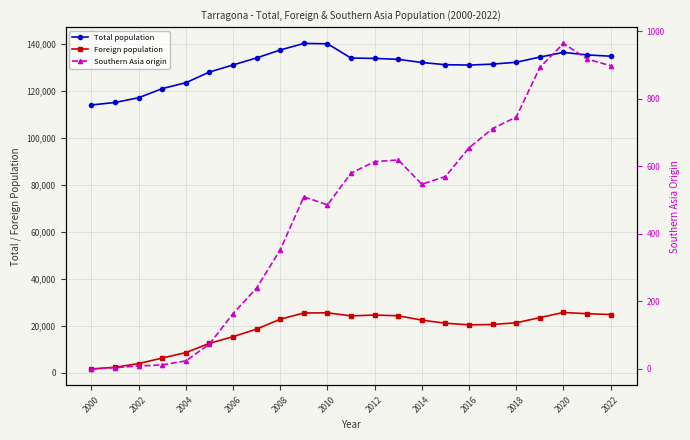

Is this an area chart (filled region under the line)?

No